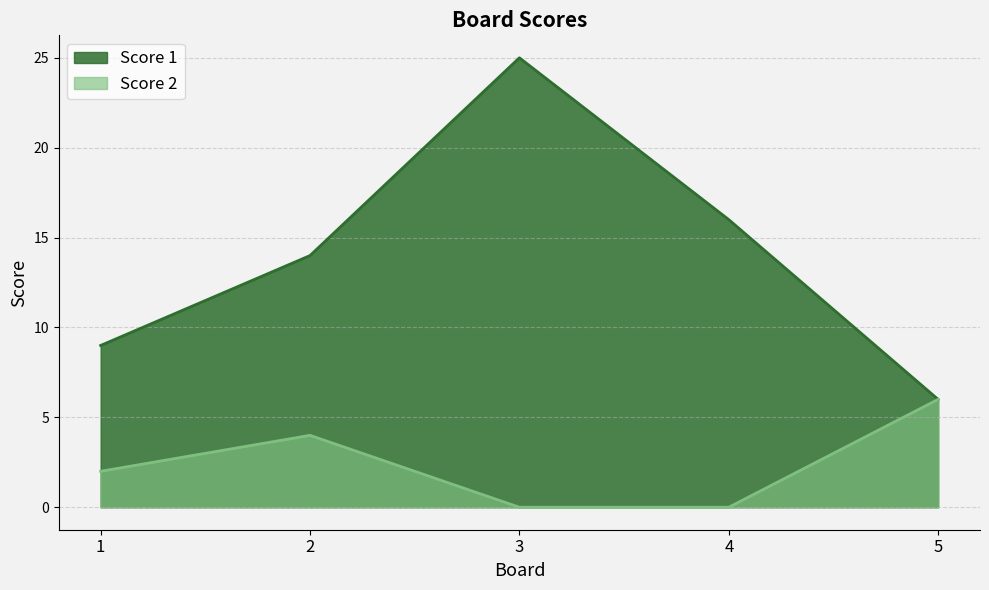

At 3, list the series in order from smallest to largest.

Score 2, Score 1